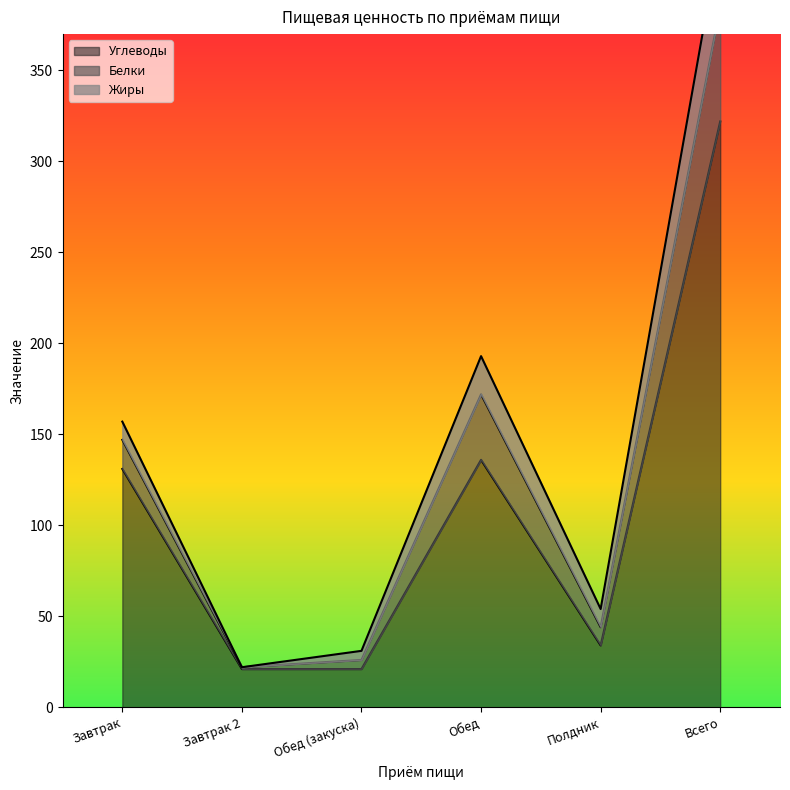

Reading right to left, what are all the values shown in this chart?

Углеводы: Всего=322	Полдник=34	Обед=136	Обед (закуска)=21	Завтрак 2=21	Завтрак=131
Белки: Всего=63	Полдник=10	Обед=36	Обед (закуска)=5	Завтрак 2=1	Завтрак=16
Жиры: Всего=40	Полдник=10	Обед=21	Обед (закуска)=5	Завтрак 2=0	Завтрак=10